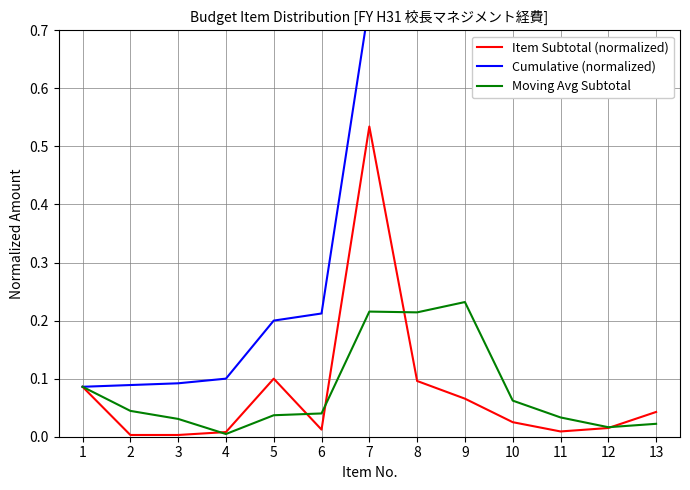

At which category does the chart reach its minimum across all series?

2